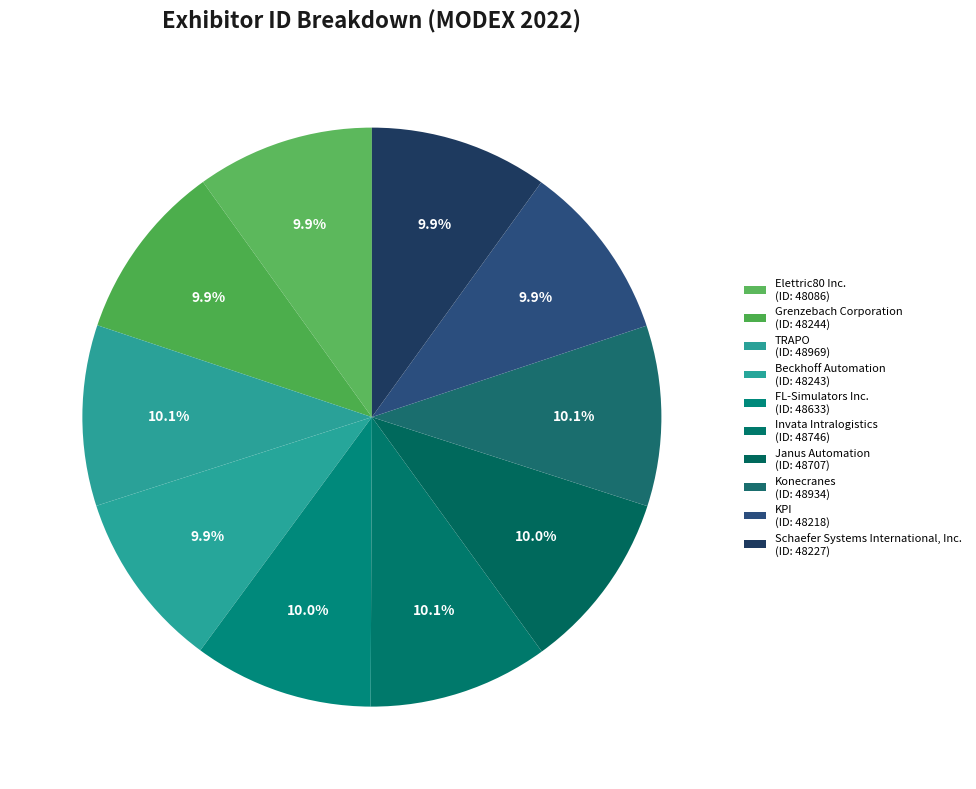

What is the largest slice in the pie chart?

TRAPO